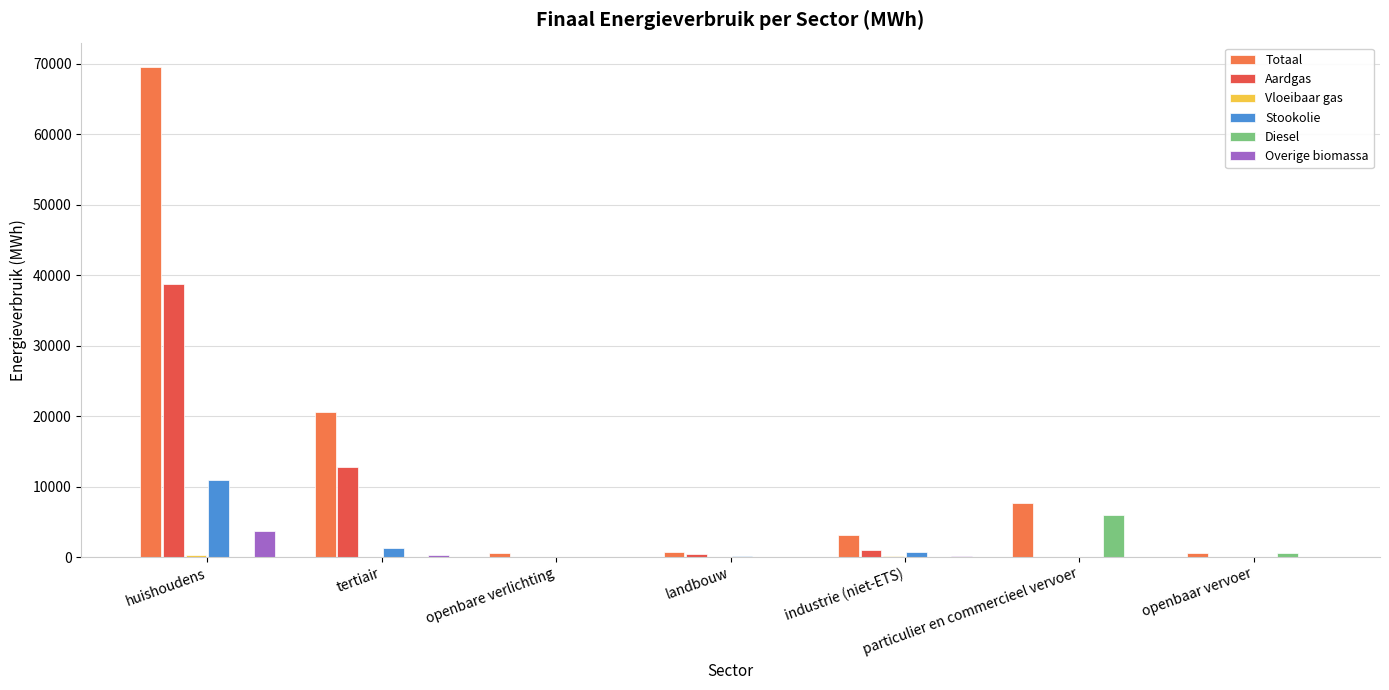

Read the Aardgas value at industrie (niet-ETS).

980.2